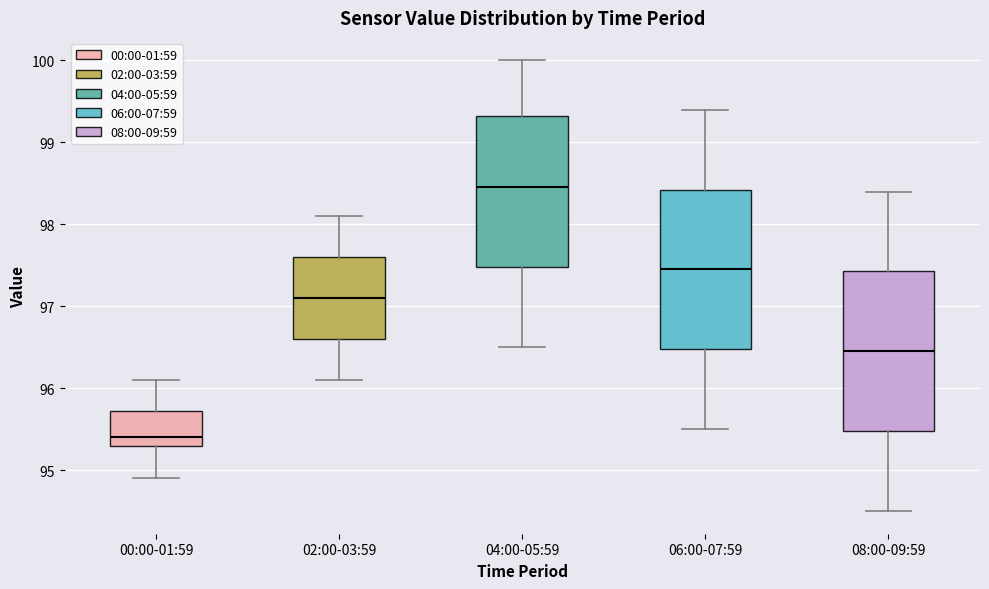

Where does the median line of the box for 02:00-03:59 sit on the y-axis? The values are not printed on the chart, so give them approximately, as read against the axis.

97.1